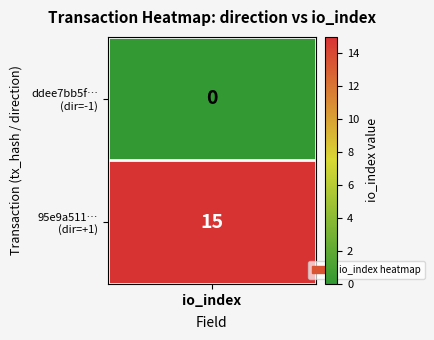

What is the highest value of the 95e9a511ea60c7e3c111d519981f12b444c06a5 series?

15